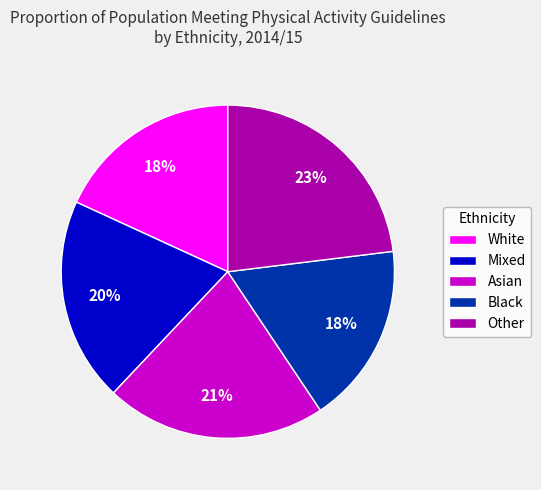

True or false: Mixed accounts for 20% of the total.

True